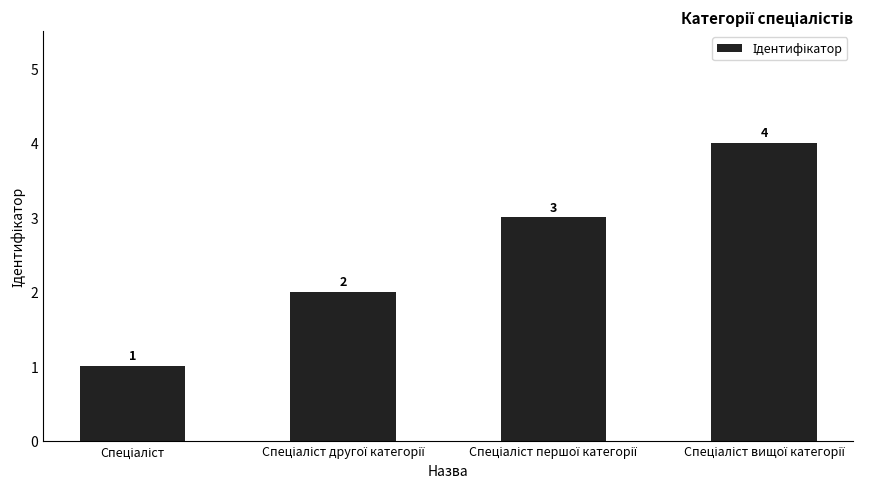

Are the bars horizontal?

No